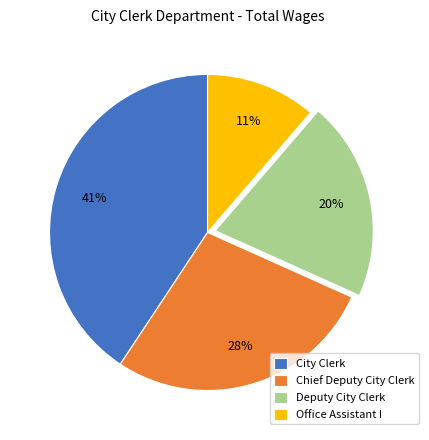

What percentage is the City Clerk slice, to the nearest percent?

41%